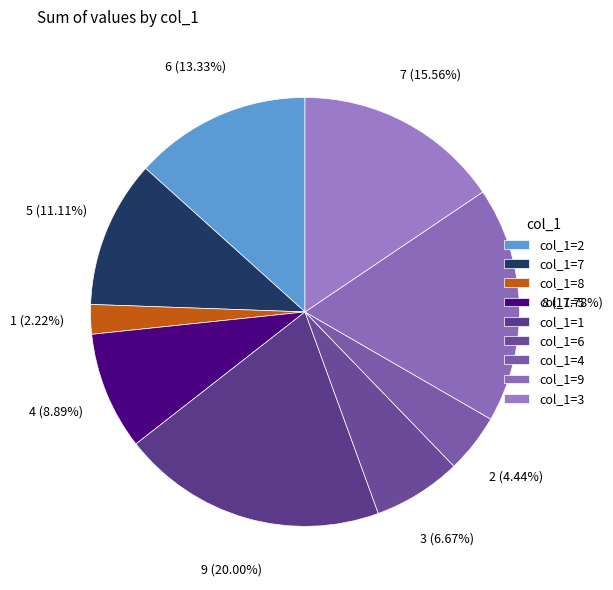

To the nearest percent, what is the average slice percentage?

11%